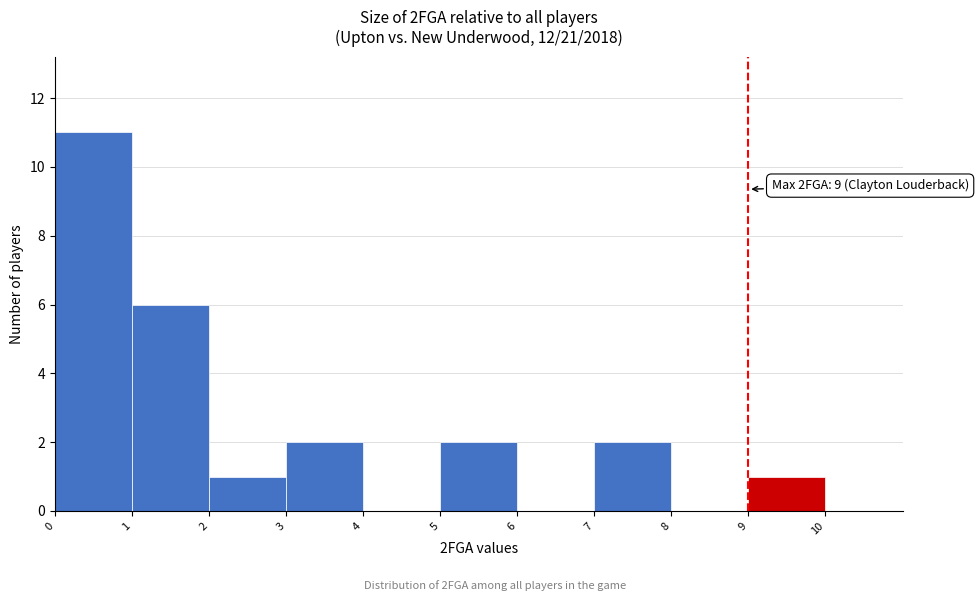

Over which range of the x-axis is the bar tallest?

0 to 1